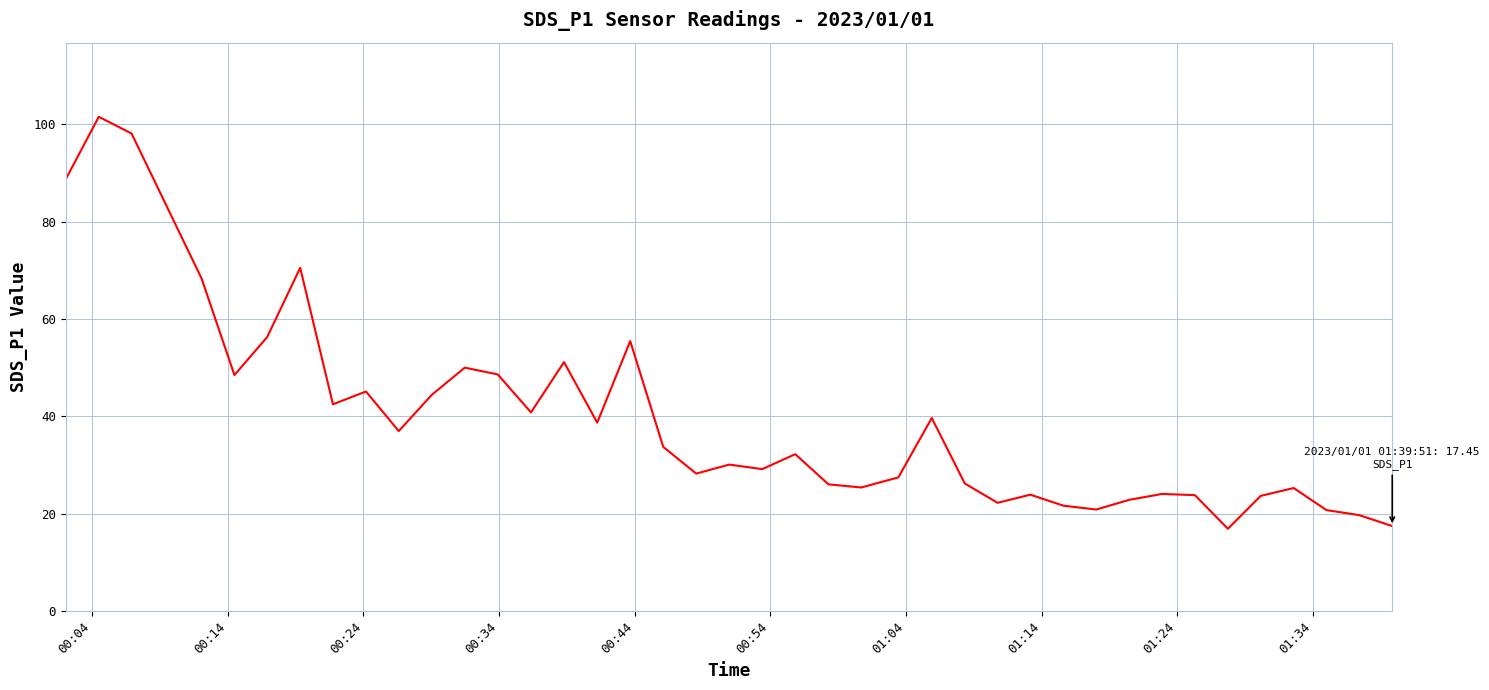

What is the difference between the maximum and minimum values?

84.6